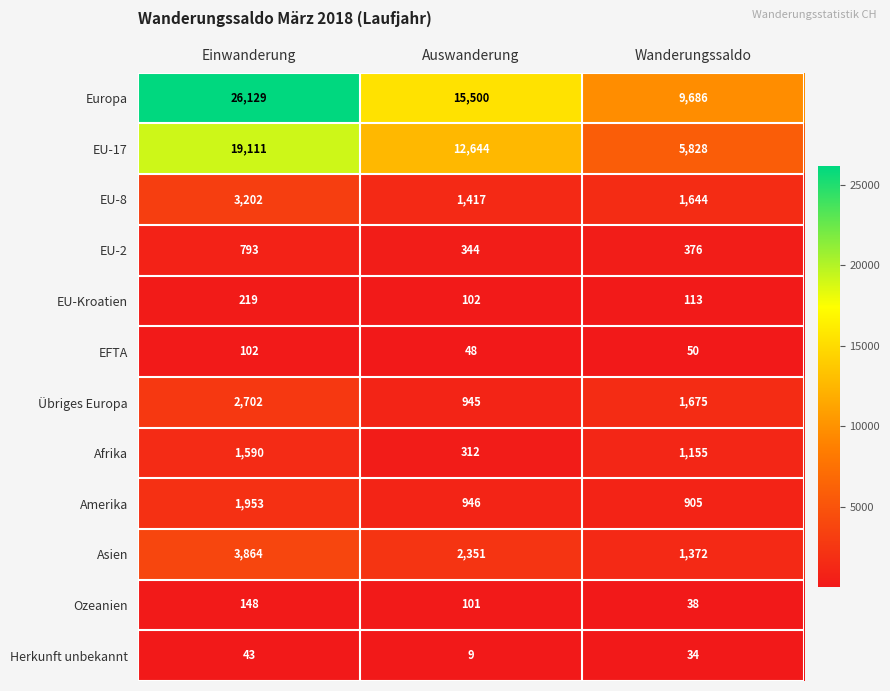

At which category is the sum across all series the highest?

Einwanderung